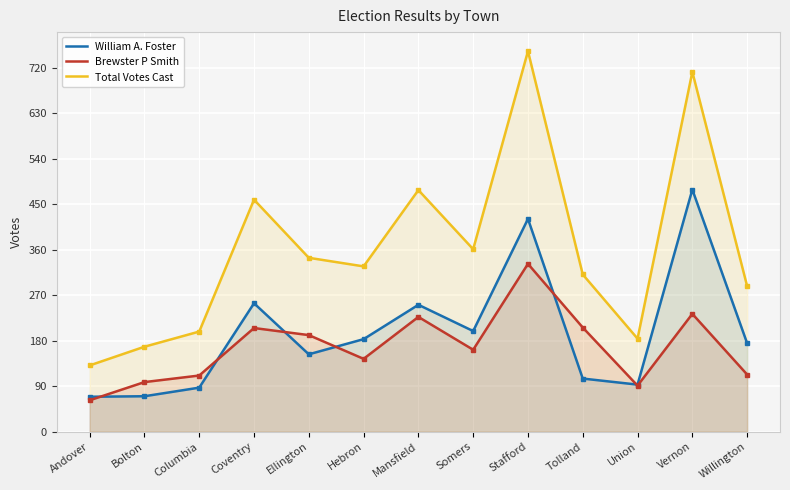

What is the sum of all William A. Foster values?

2539